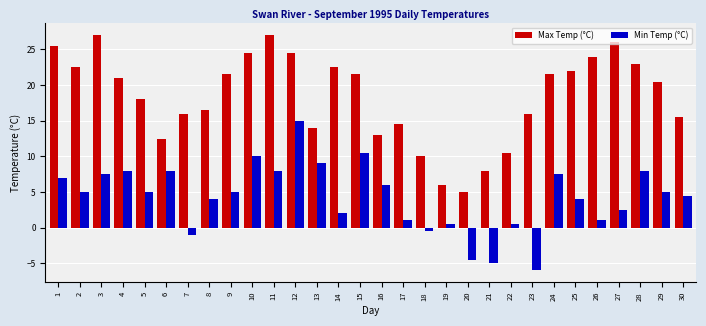

Reading right to left, transcribe all the data shown in this chart.

Max Temp (°C): 30=15.5	29=20.5	28=23.0	27=26.0	26=24.0	25=22.0	24=21.5	23=16.0	22=10.5	21=8.0	20=5.0	19=6.0	18=10.0	17=14.5	16=13.0	15=21.5	14=22.5	13=14.0	12=24.5	11=27.0	10=24.5	9=21.5	8=16.5	7=16.0	6=12.5	5=18.0	4=21.0	3=27.0	2=22.5	1=25.5
Min Temp (°C): 30=4.5	29=5.0	28=8.0	27=2.5	26=1.0	25=4.0	24=7.5	23=-6.0	22=0.5	21=-5.0	20=-4.5	19=0.5	18=-0.5	17=1.0	16=6.0	15=10.5	14=2.0	13=9.0	12=15.0	11=8.0	10=10.0	9=5.0	8=4.0	7=-1.0	6=8.0	5=5.0	4=8.0	3=7.5	2=5.0	1=7.0